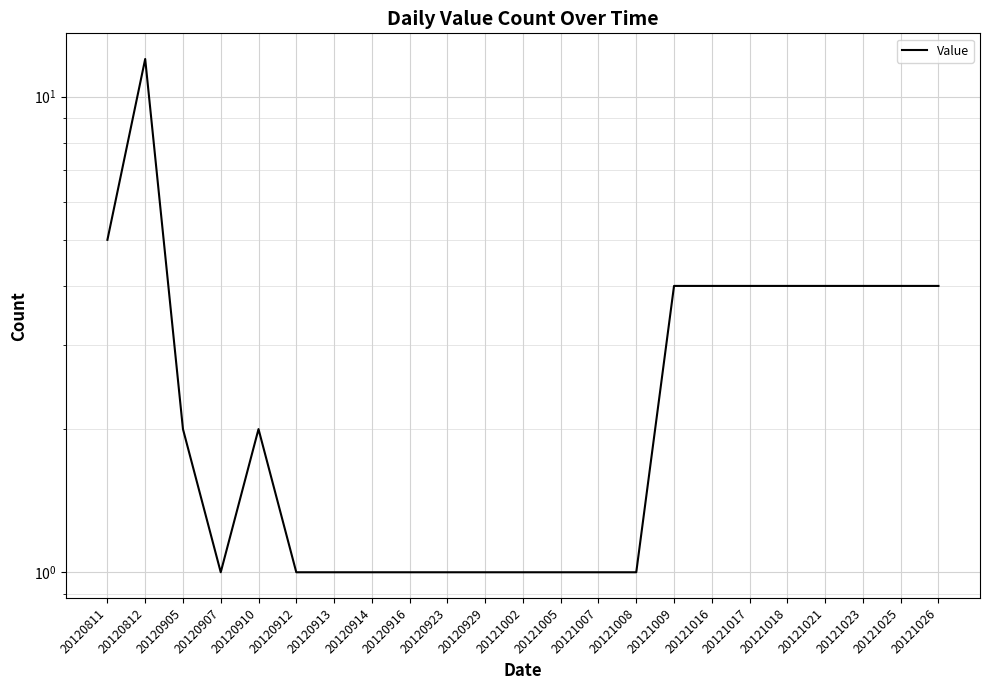

Which category has the highest value across all series?

20120812